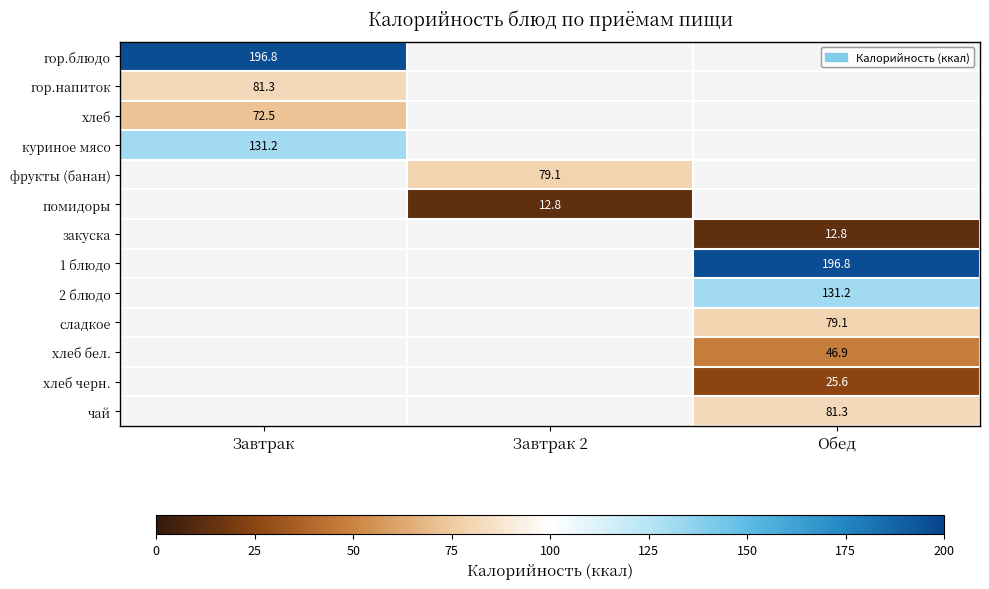

The value of хлеб бел. at Обед is 46.9. True or false?

True